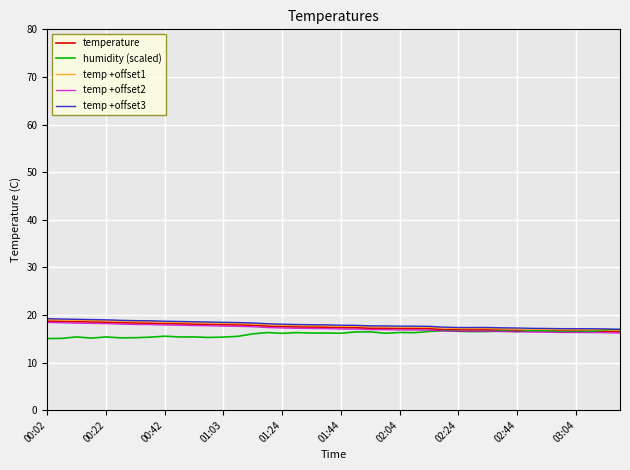

What is the minimum value for humidity (scaled)?

15.0